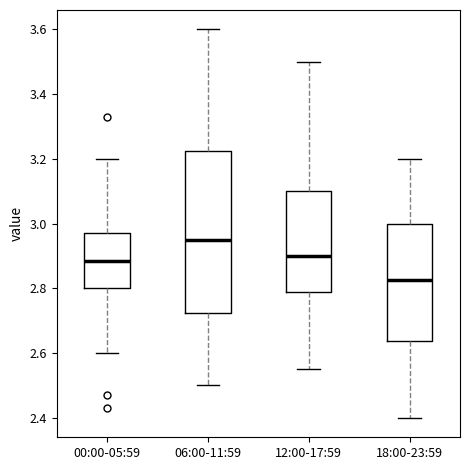

Which box has the lowest median line?

18:00-23:59